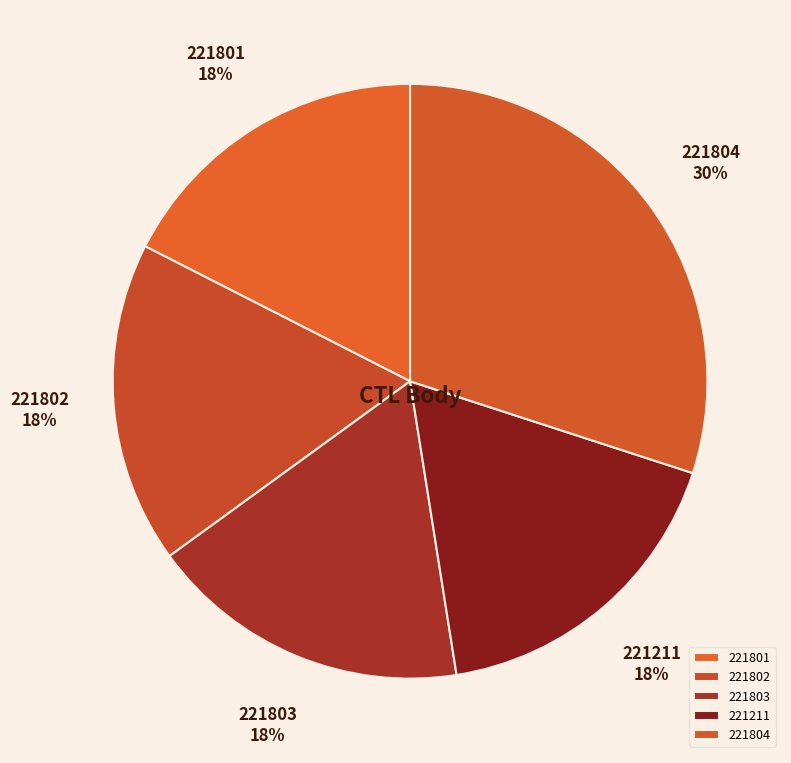

To the nearest percent, what is the average slice percentage?

20%